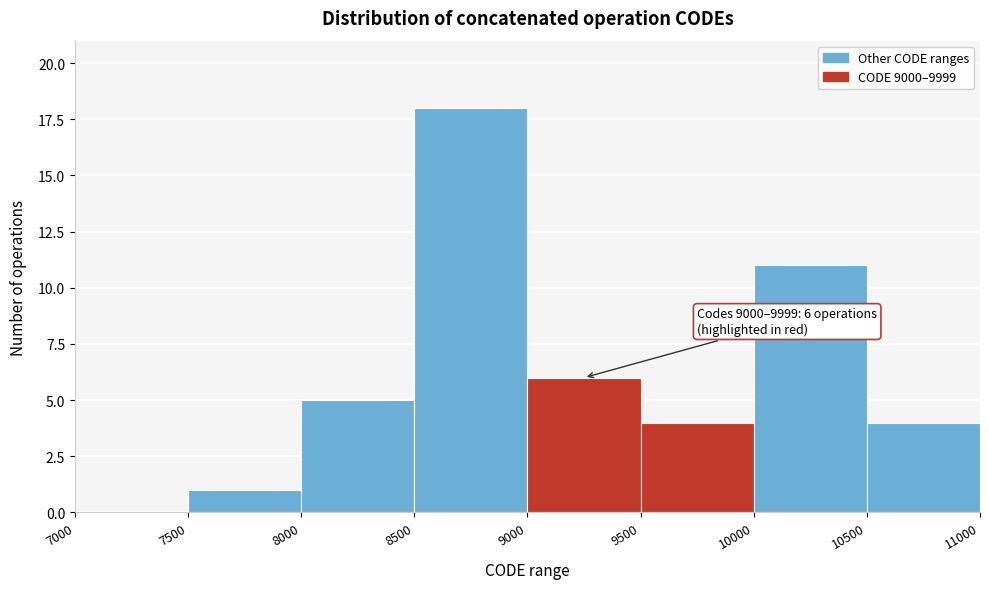

Over which range of the x-axis is the bar tallest?

8500 to 9000